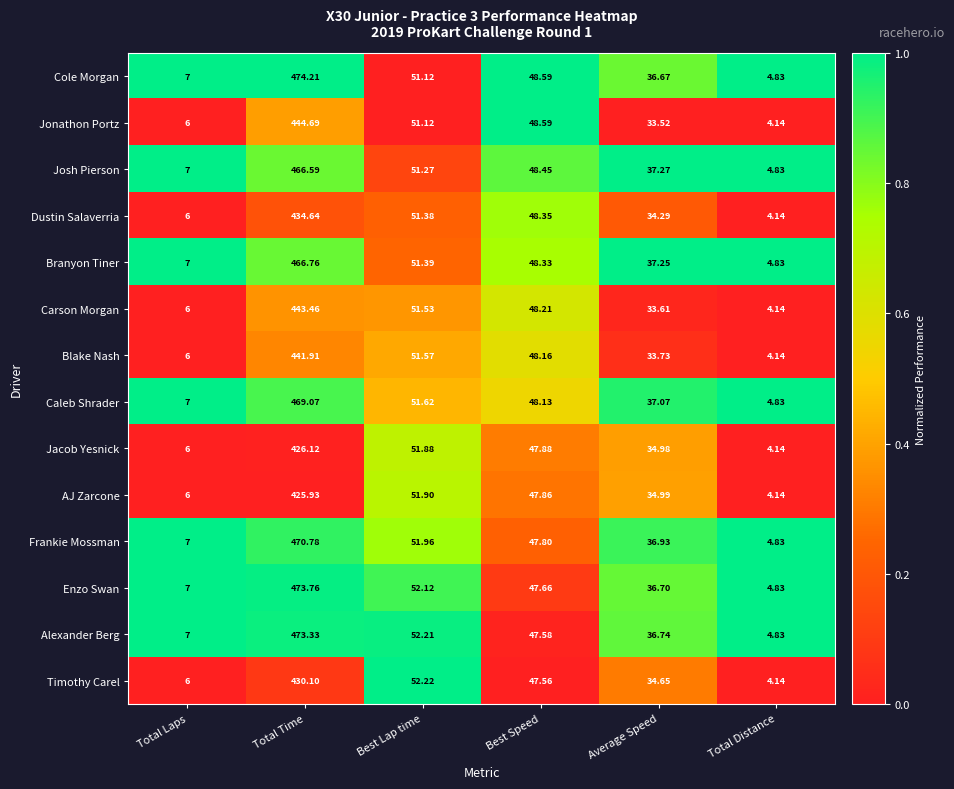

How many data points does each series have?

6